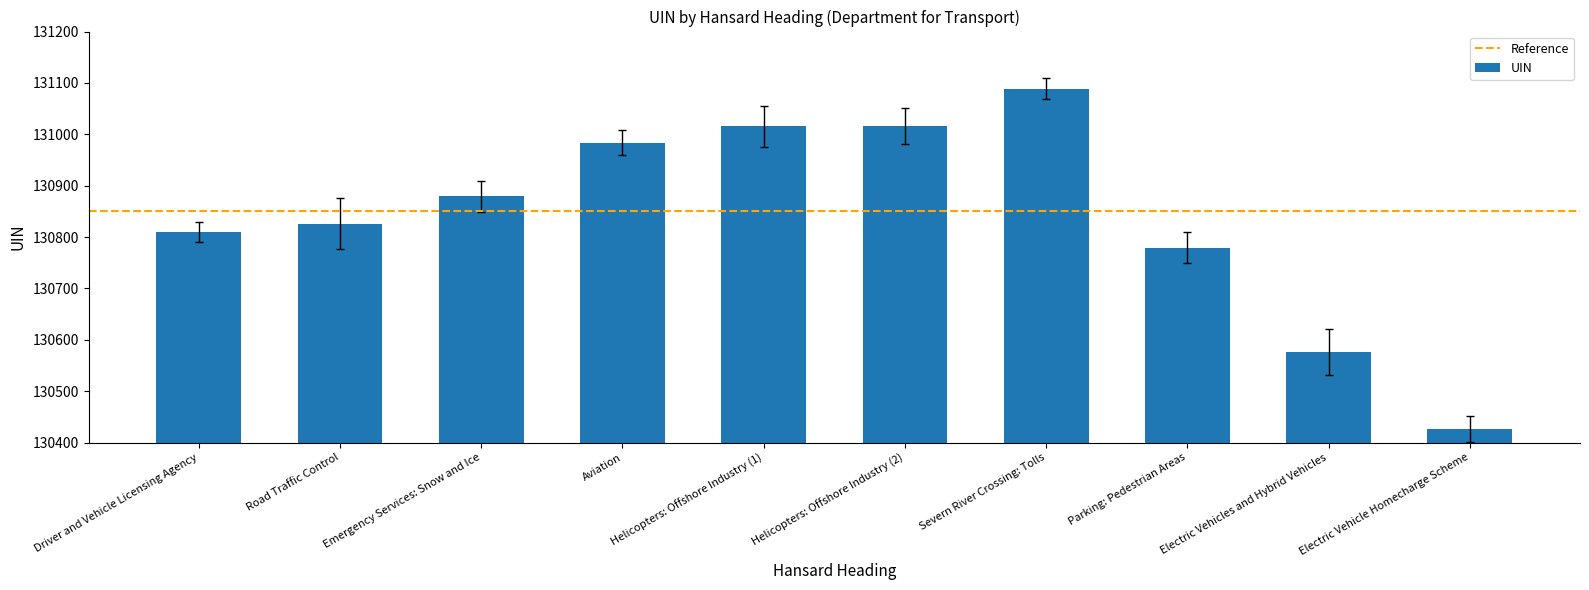

At which category does the chart reach its minimum across all series?

Electric Vehicle Homecharge Scheme